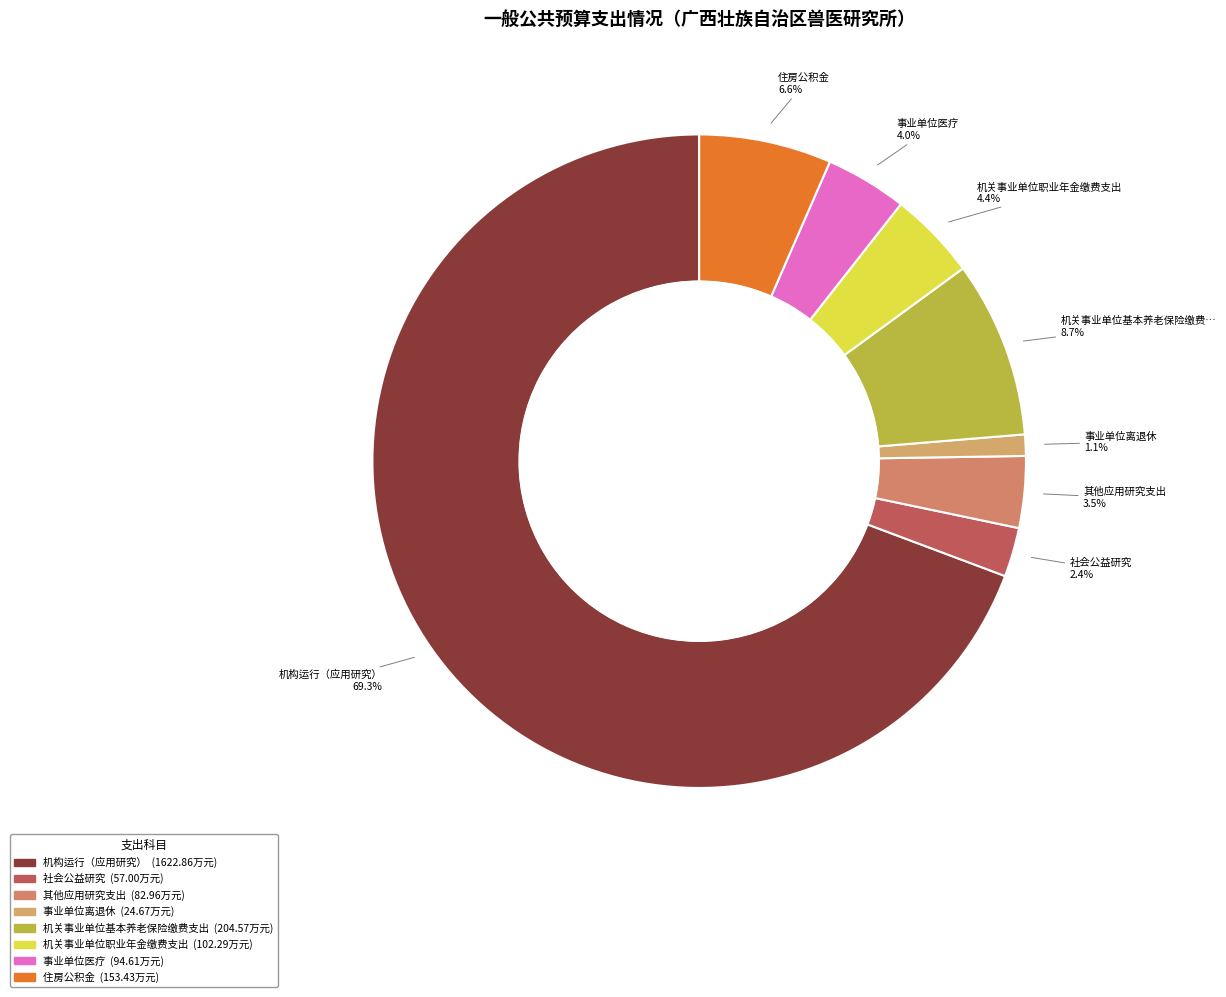

Approximately how many times larger is the value at 机构运行（应用研究） compared to 其他应用研究支出?

19.6